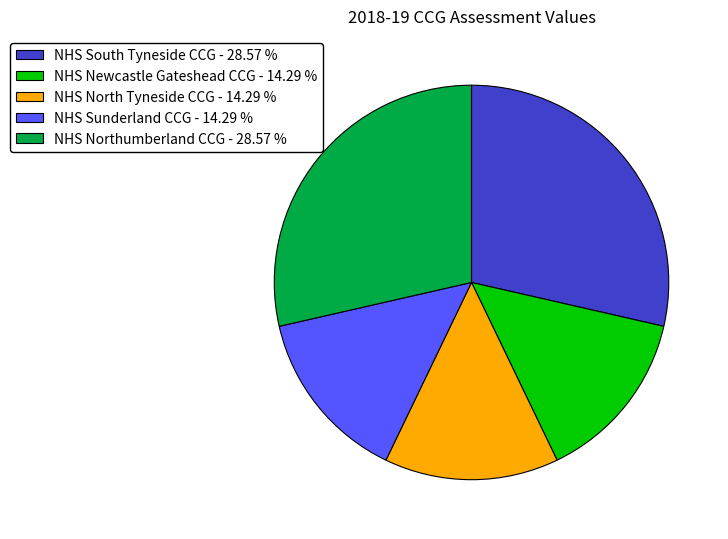

Does any single category account for the majority?

No